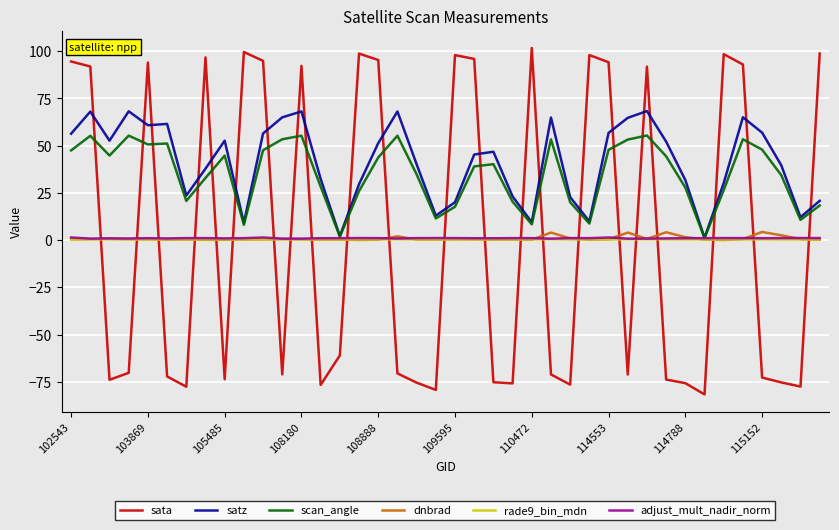

At how many categories does at least one series exceed 76?

18